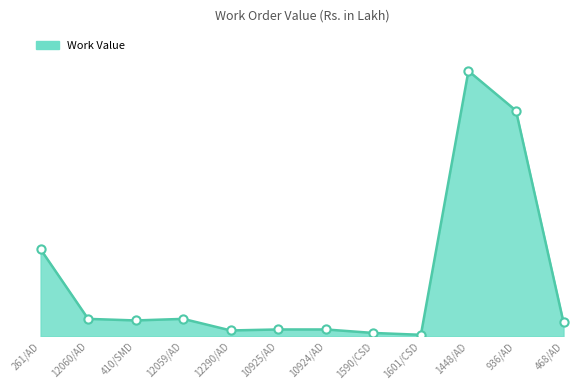

Does the chart have visible grid lines?

No